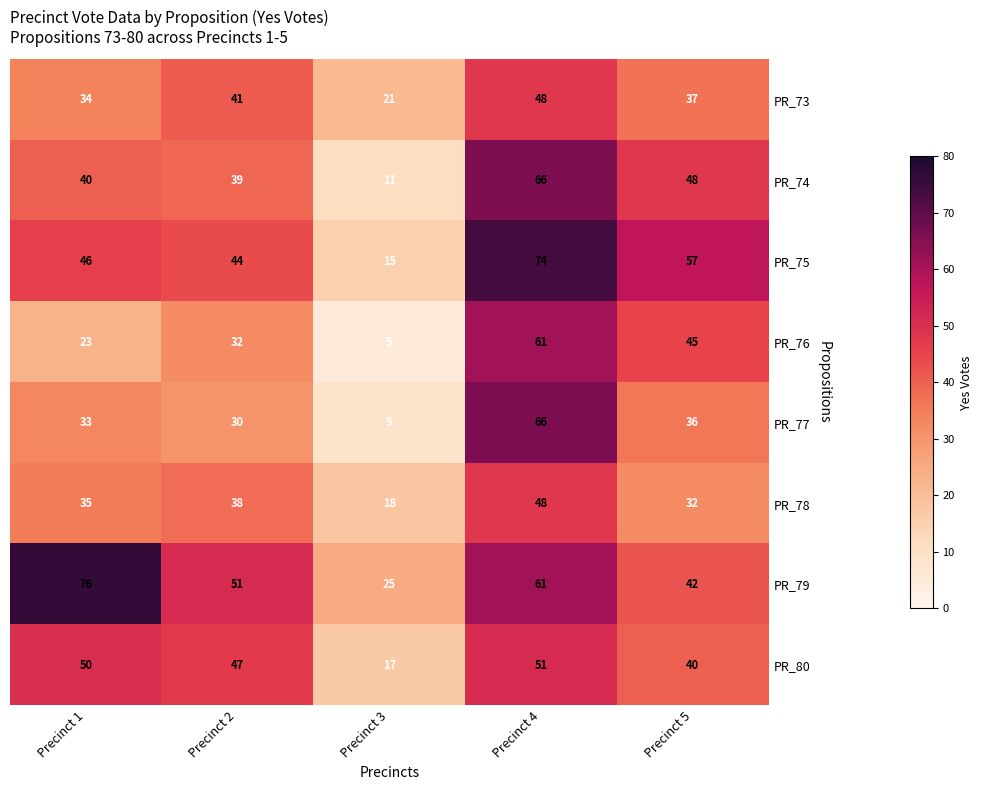

Rank the series at Precinct 3 from lowest to highest value.

PR_76, PR_77, PR_74, PR_75, PR_80, PR_78, PR_73, PR_79